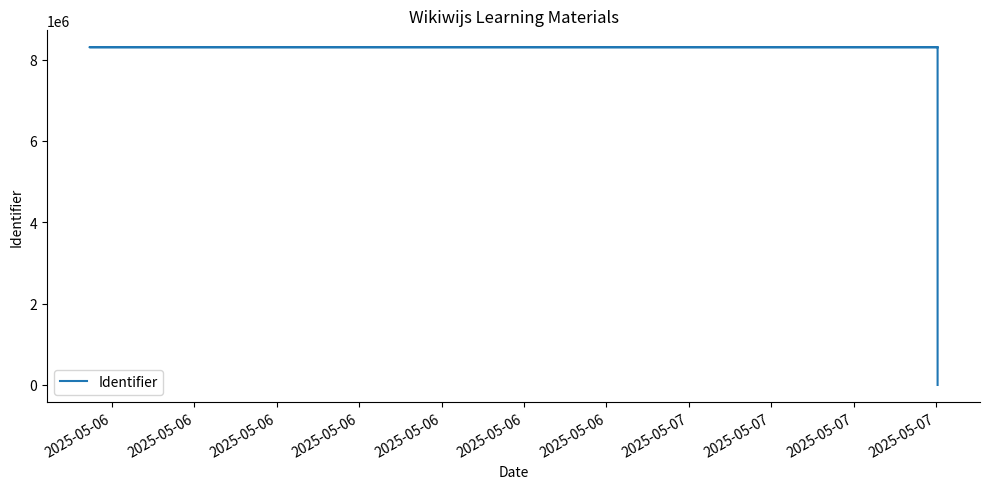

The value at 2025-05-06 is 8301975. True or false?

True